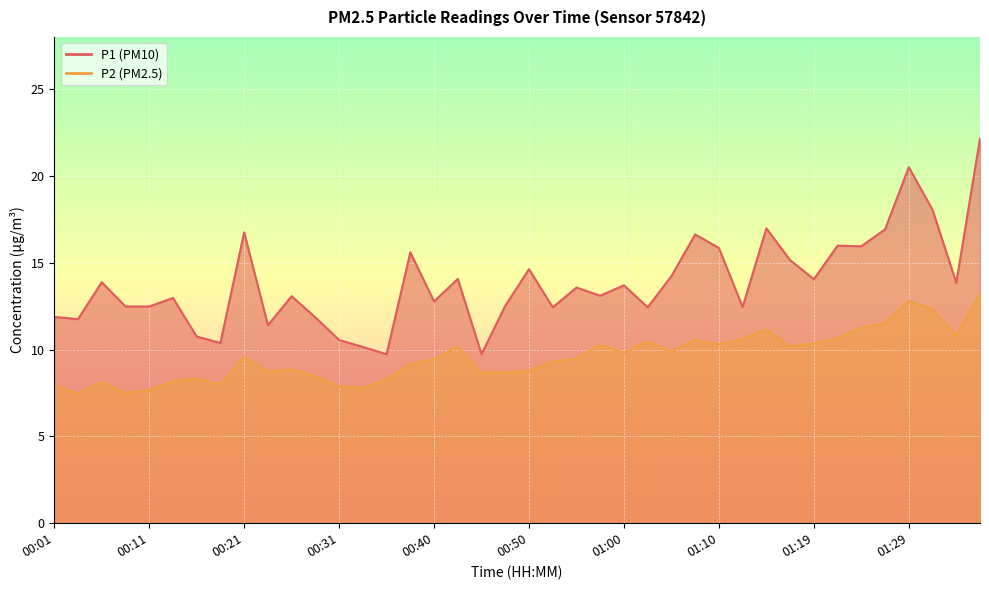

Where does the P2 series first go above 9?

00:21